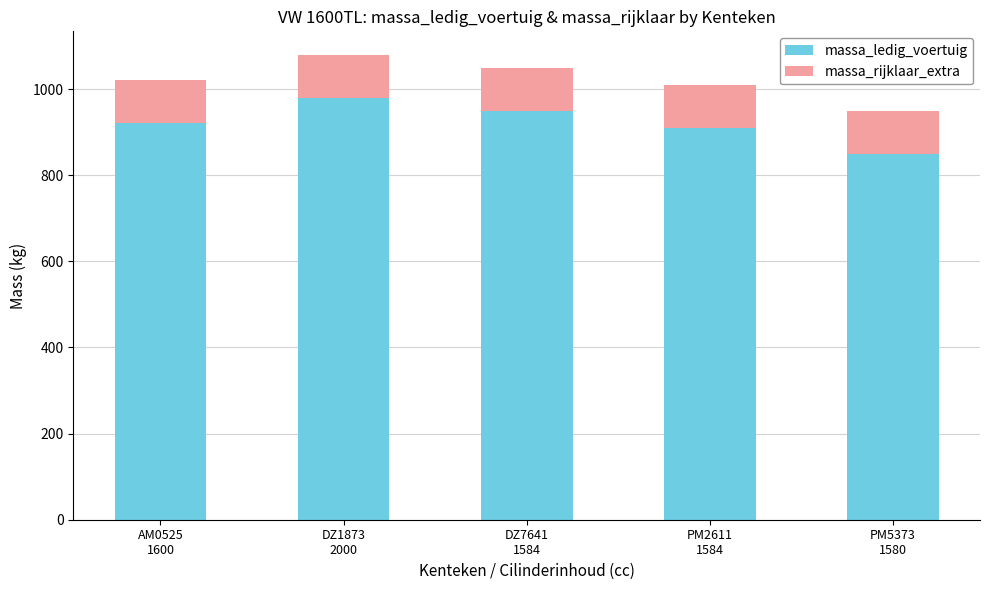

Rank the categories by massa_ledig_voertuig value from highest to lowest.

DZ1873
2000, DZ7641
1584, AM0525
1600, PM2611
1584, PM5373
1580